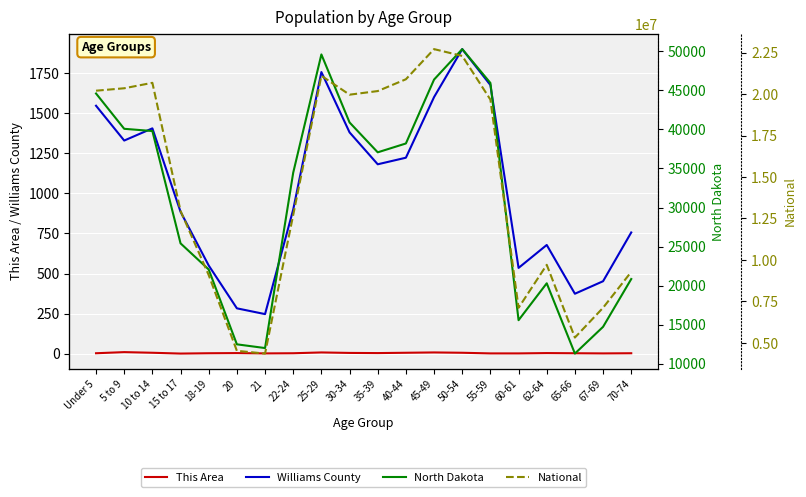

Reading left to right, list all the values displayed in this chart.

This Area: 3	10	6	1	3	4	2	3	8	5	4	6	8	6	2	2	4	3	2	3
Williams County: 1546	1329	1405	885	550	283	247	899	1756	1380	1181	1222	1600	1899	1675	535	678	374	452	756
North Dakota: 44595	40076	39790	25410	22064	12484	12007	34465	49596	40889	37065	38197	46380	50277	45946	15575	20298	11302	14726	20845
National: 20201362	20348657	20677194	12954254	9086089	4519129	4354294	12712576	21101849	19962099	20179642	20890964	22708591	22298125	19664805	7113727	9704197	5319902	7115361	9278166